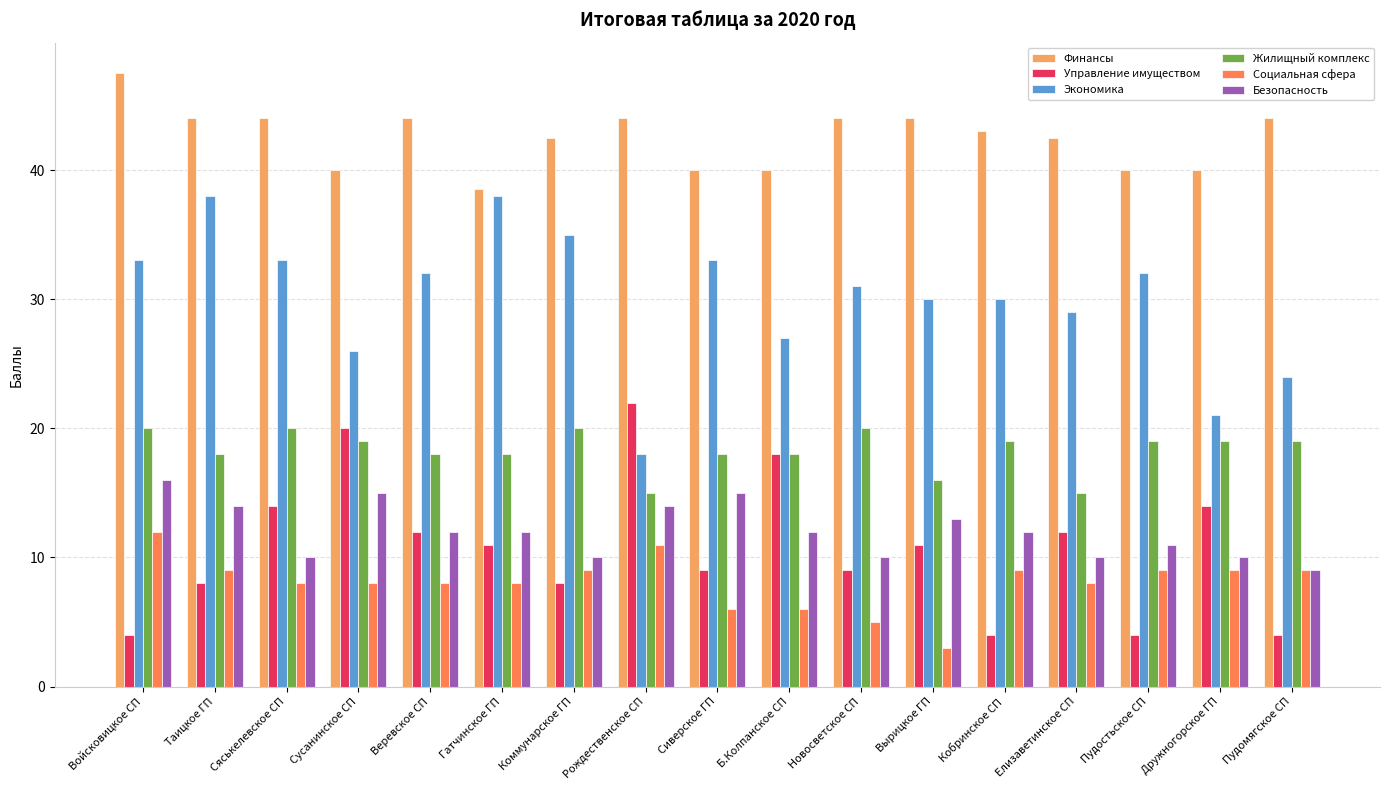

How many distinct data groups are displayed?

6